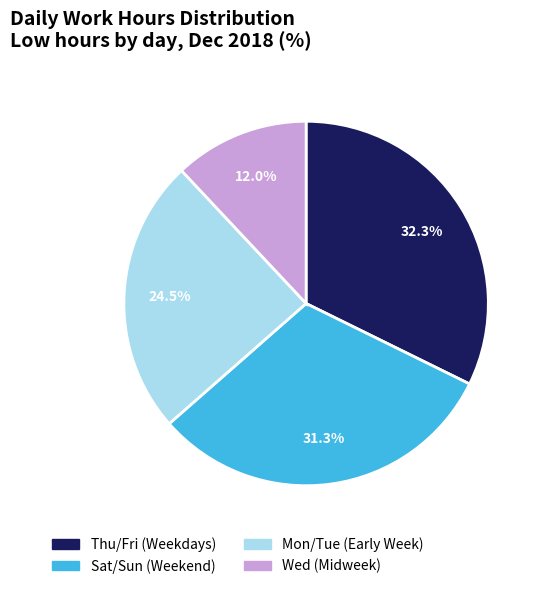

How many segments does this pie chart have?

4